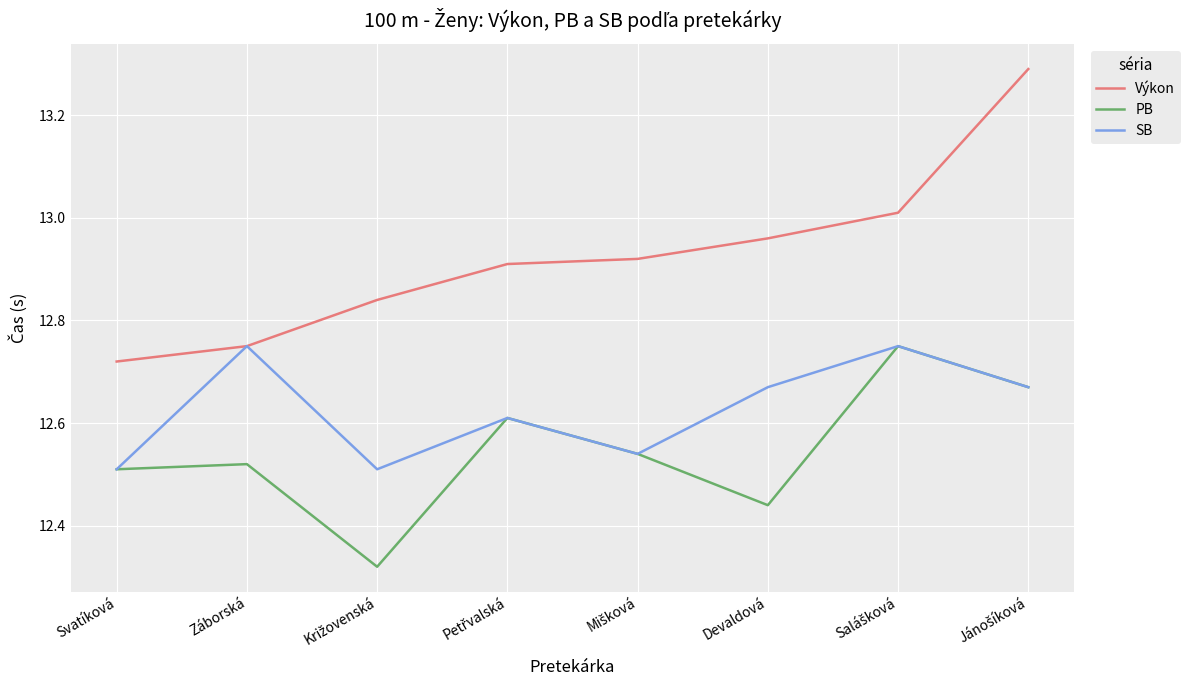

What position from the right is Svatíková?

8